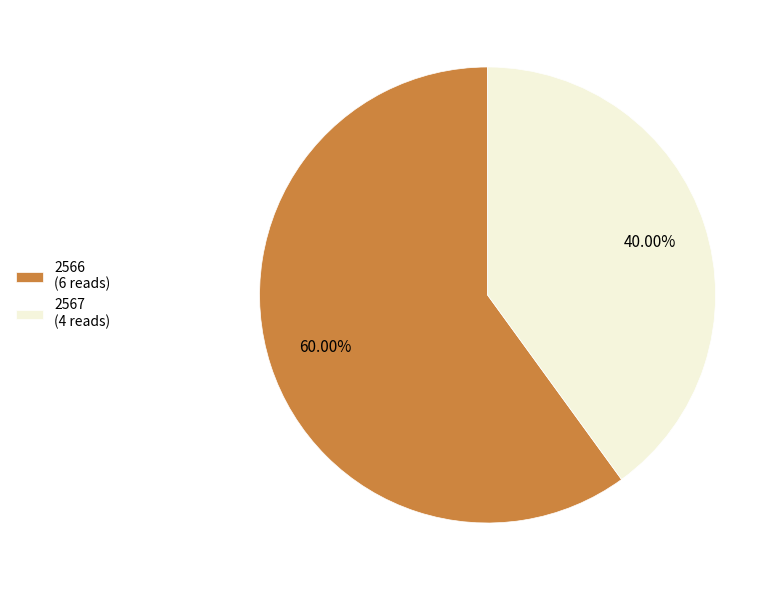

Do 2566 (6 reads) and 2567 (4 reads) together represent more than half of the pie?

Yes